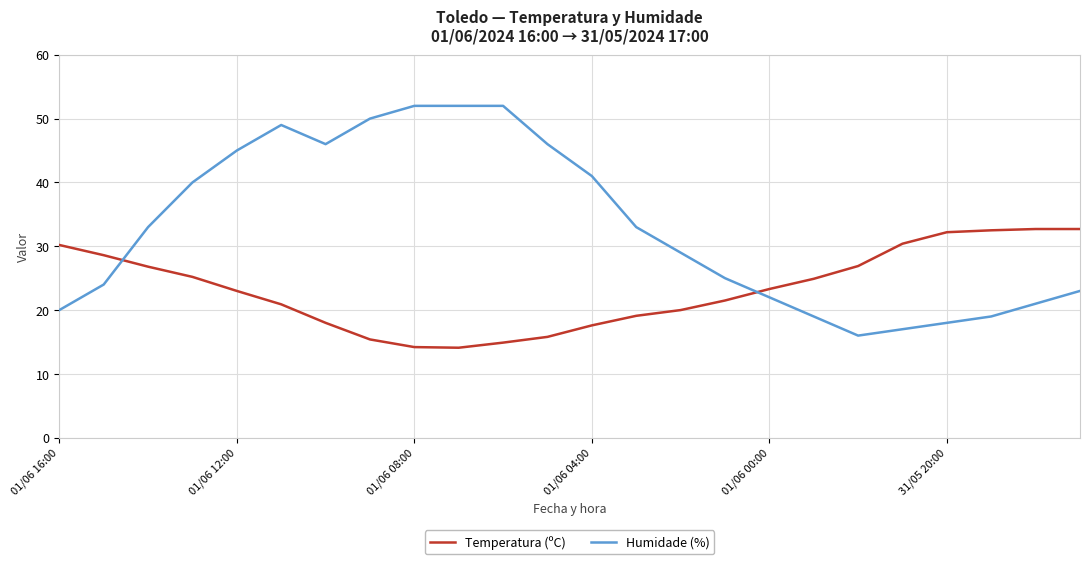

Which series has the largest total across all categories?

Humidade (%)